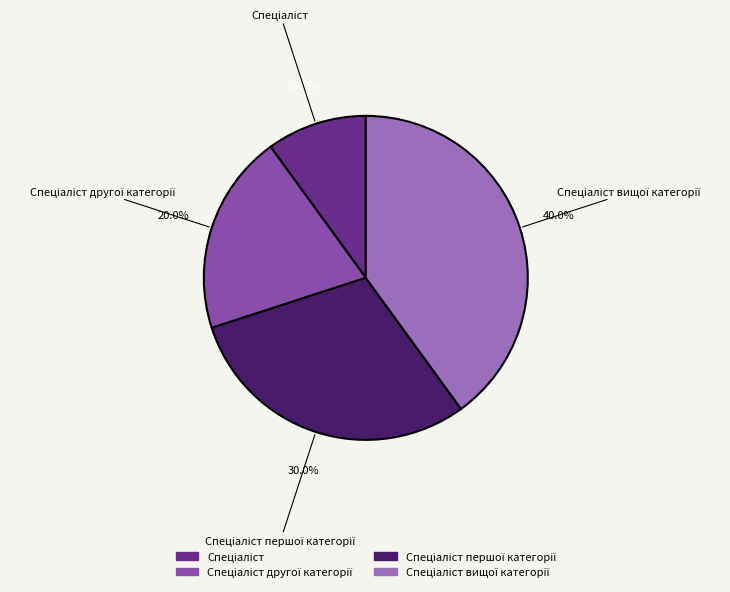

Does any single category account for the majority?

No